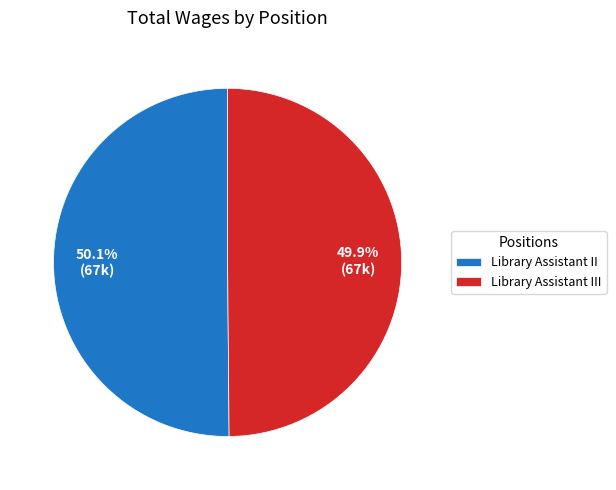

To the nearest percent, what percentage of the pie is Library Assistant II?

50%